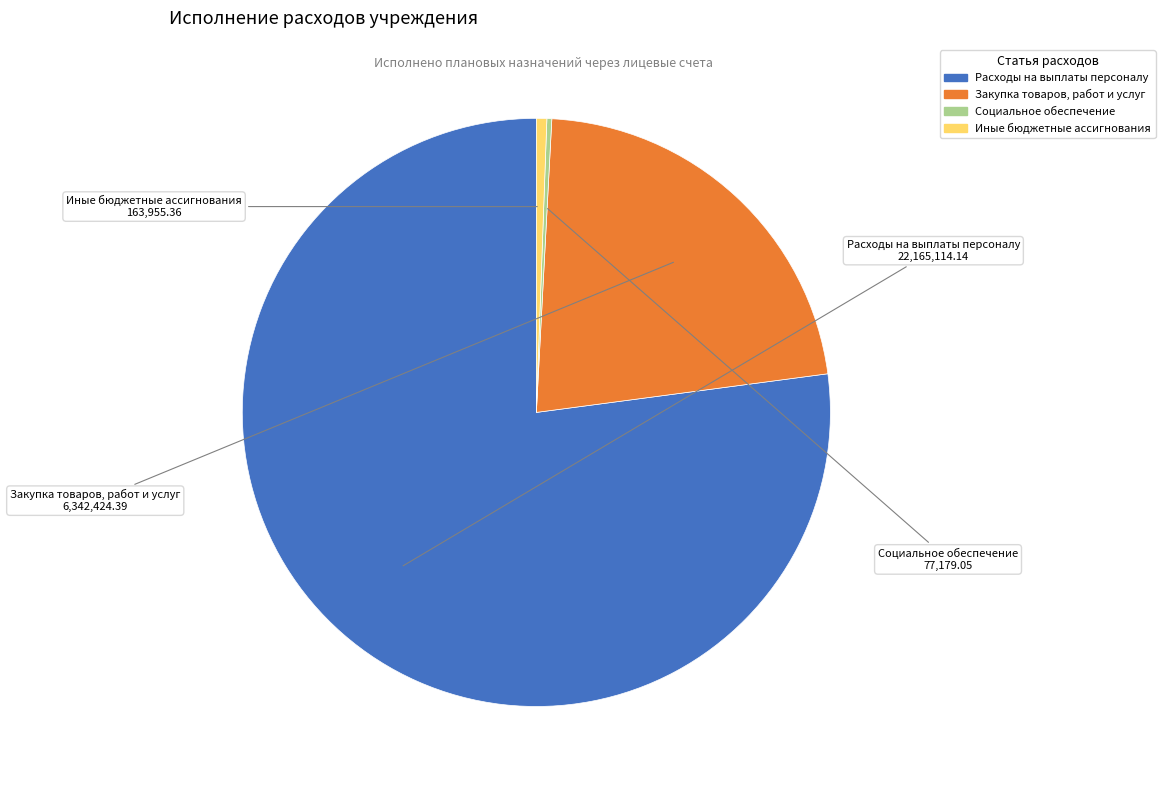

Which has a higher value, Иные бюджетные ассигнования or Расходы на выплаты персоналу?

Расходы на выплаты персоналу